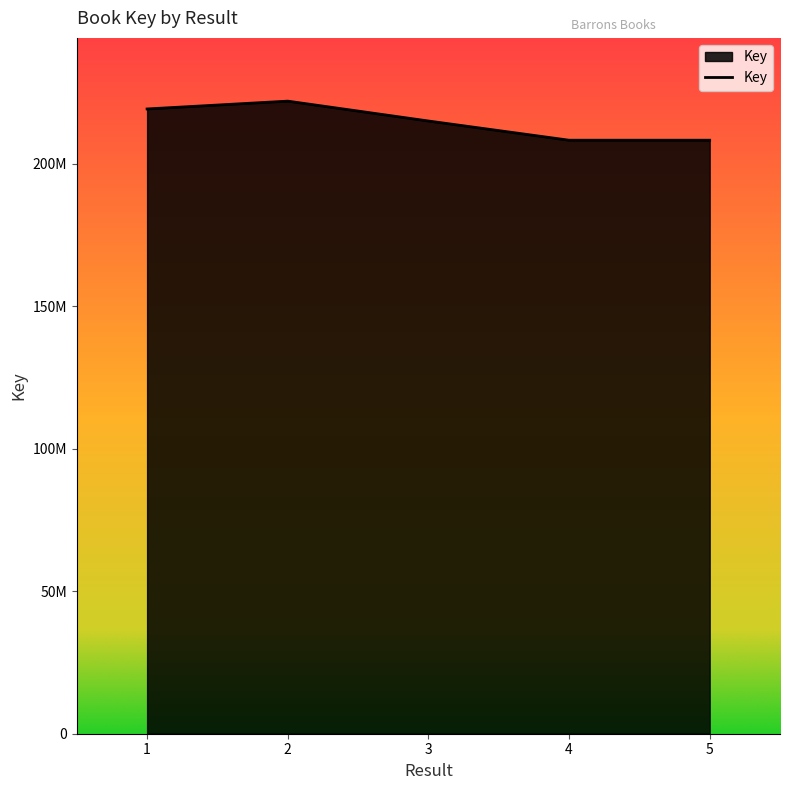

Reading left to right, extract all data points from this chart.

1=219227019	2=221969360	3=215000264	4=208259394	5=208259261